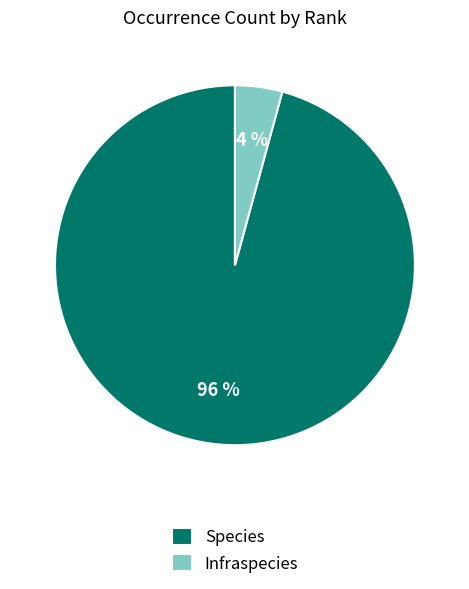

Is the sum of Species and Infraspecies greater than half?

Yes